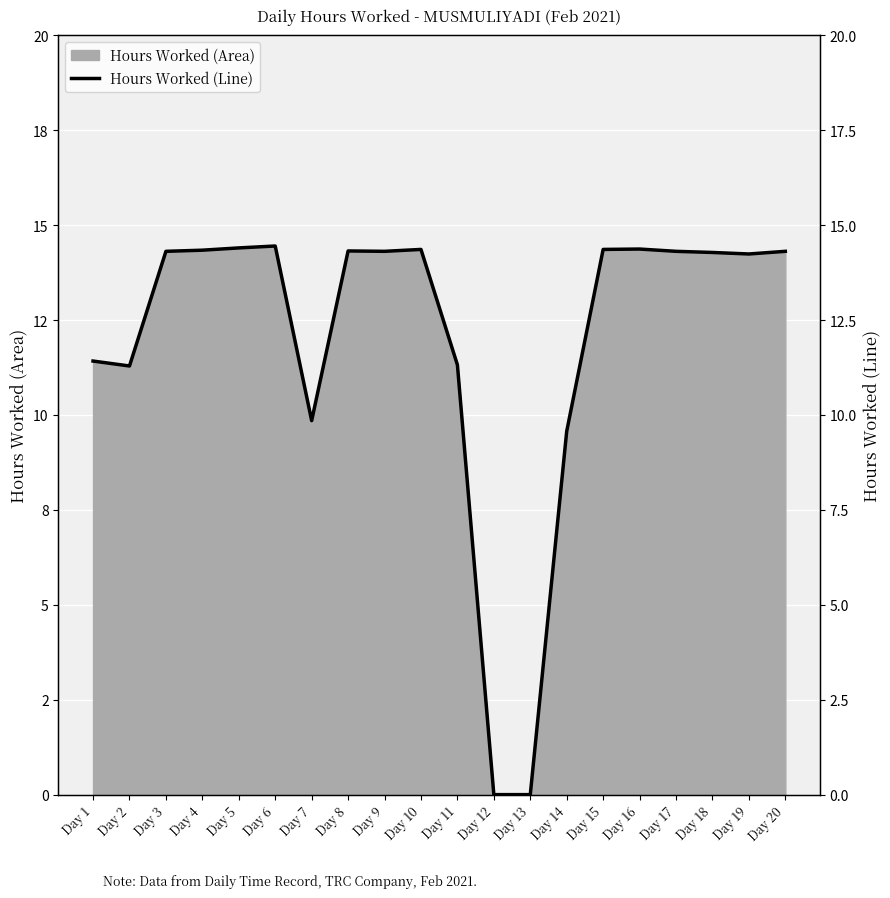

Which has a higher value, Day 11 or Day 15?

Day 15